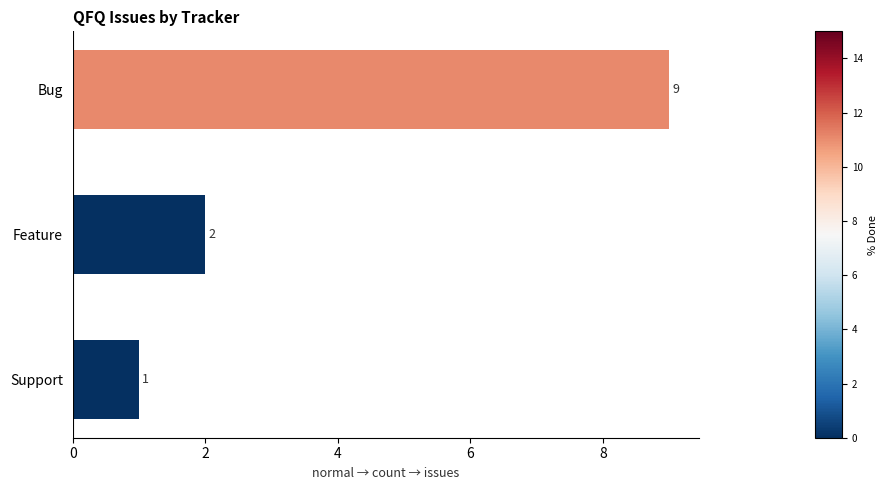

List the labels in order of value, smallest first.

Support, Feature, Bug